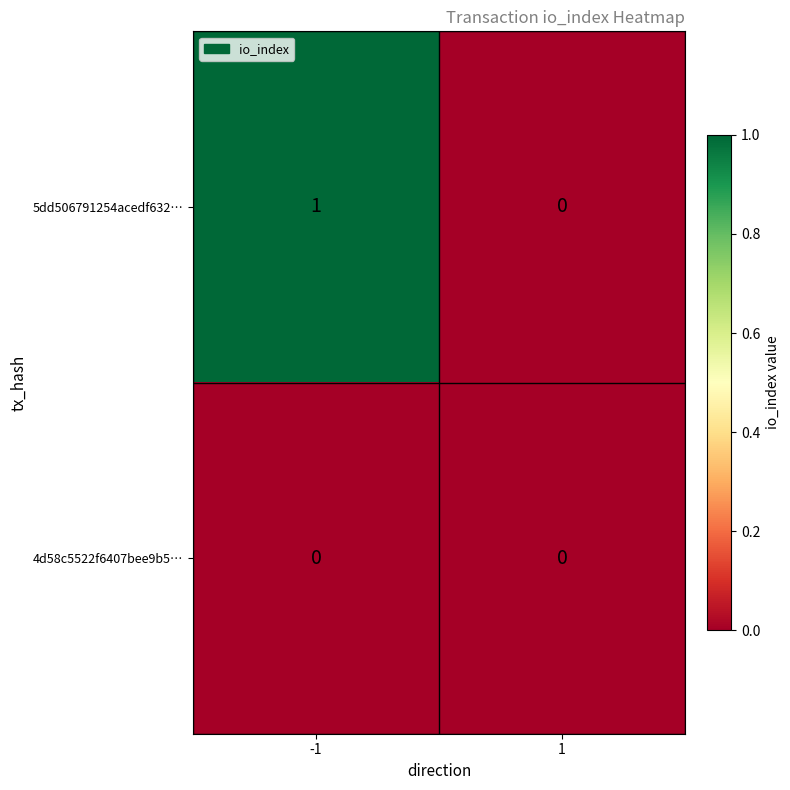

Which series has the largest total across all categories?

5dd506791254acedf632…